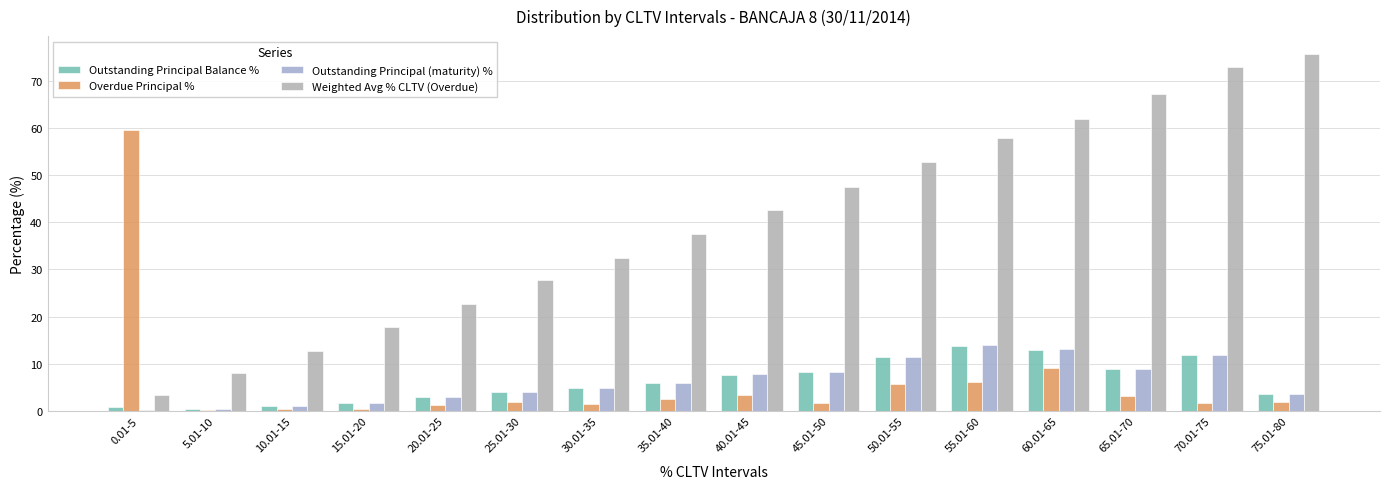

At 20.01-25, list the series in order from largest to smallest.

Weighted Avg % CLTV (Overdue), Outstanding Principal (maturity) %, Outstanding Principal Balance %, Overdue Principal %